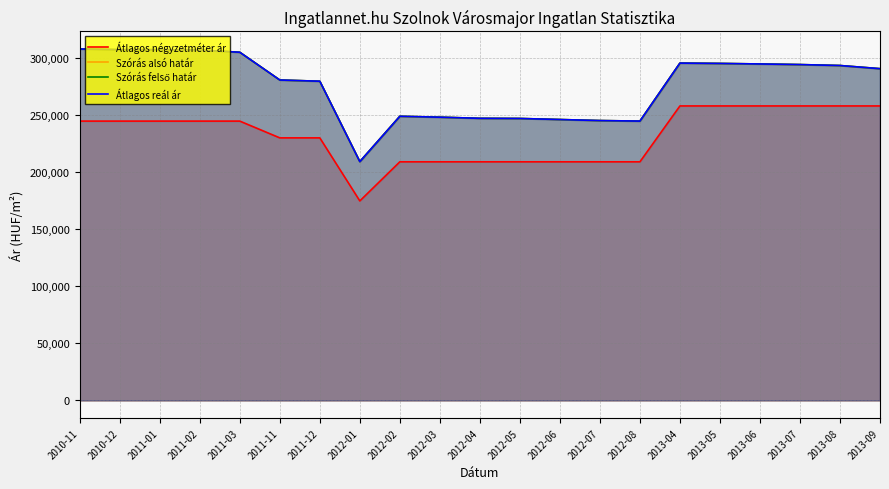

Where is the first local maximum for Szórás felső határ?

2012-02